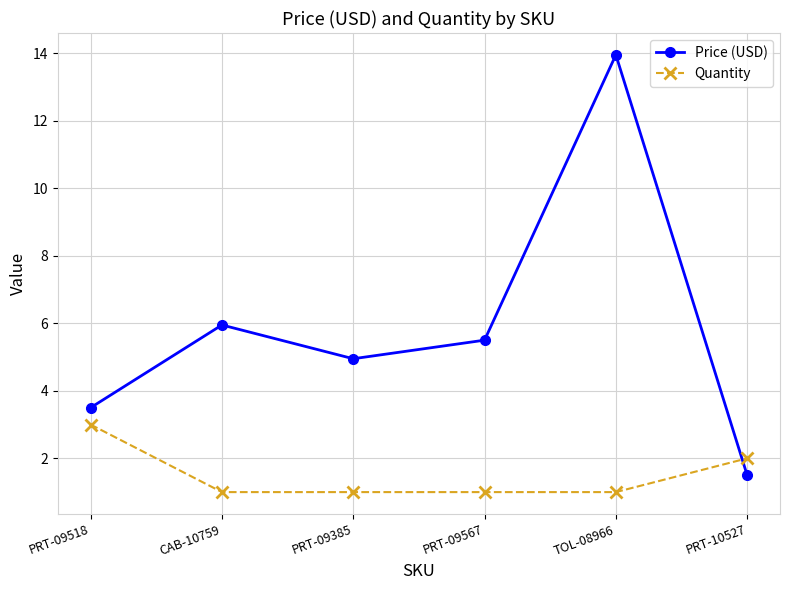

The value of Quantity at CAB-10759 is 1.0. True or false?

True